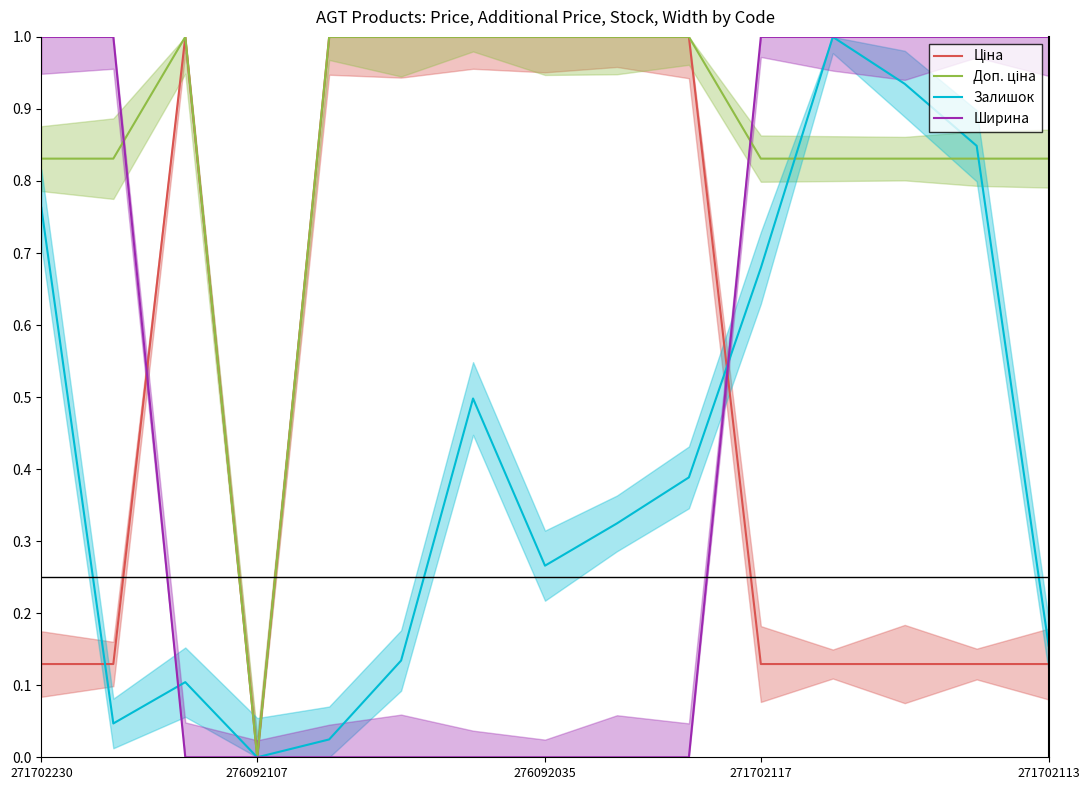

What is the maximum value for Ціна?

1.0